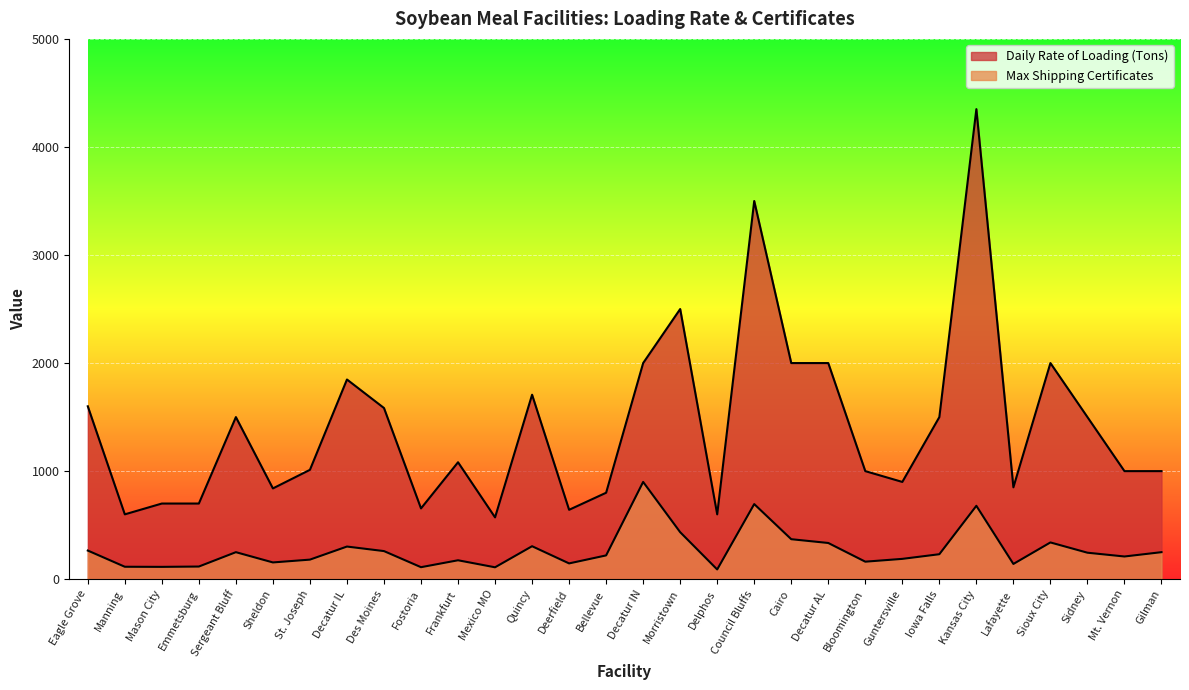

Which series has the widest spread of values?

Daily Rate of Loading (Tons)